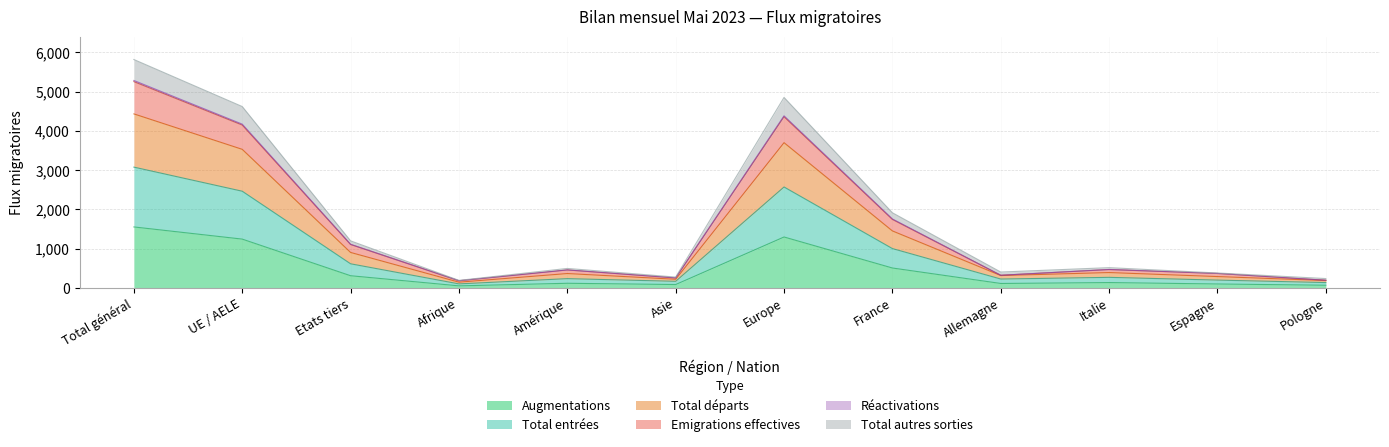

Where does the Emigrations effectives series first go above 470?

Total général